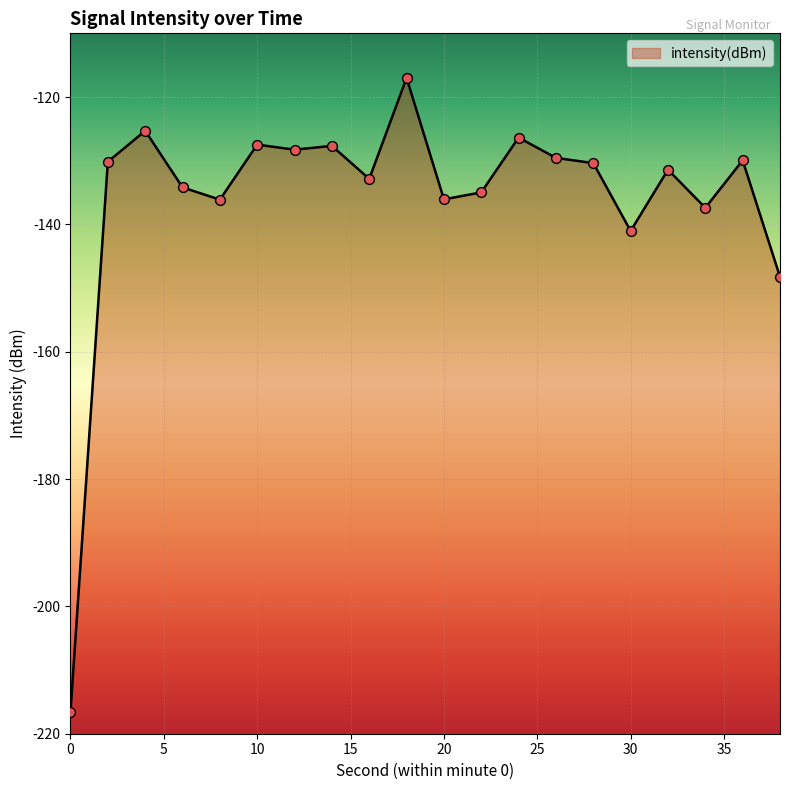

Which has a higher value, 38 or 30?

30